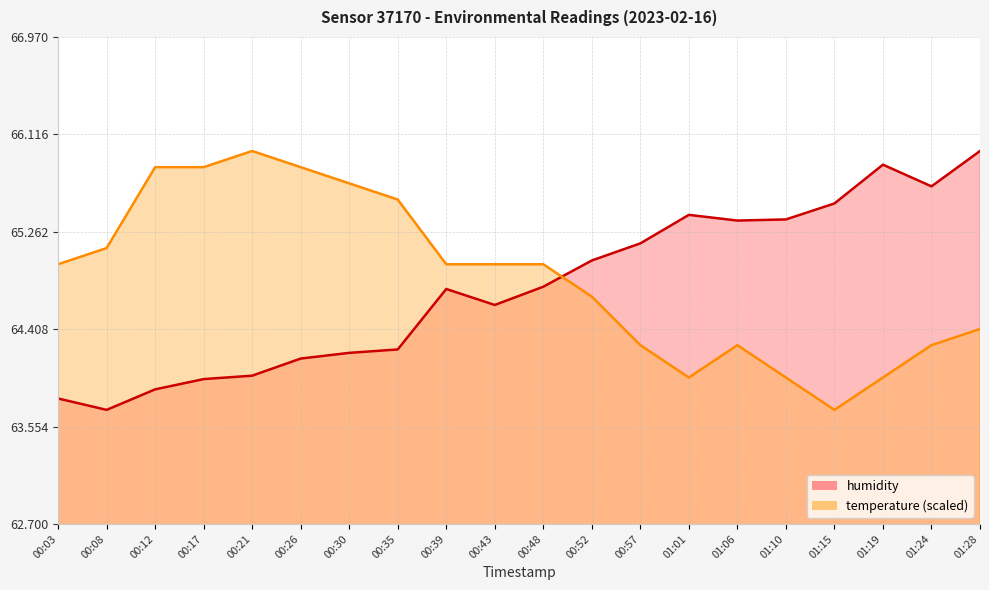

Between 00:30 and 00:57, which is larger?

00:57